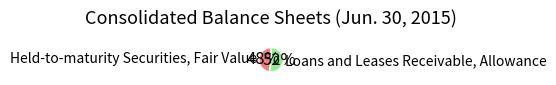

Combined, do Loans and Leases Receivable, Allowance and Held-to-maturity Securities, Fair Value account for over 50%?

Yes